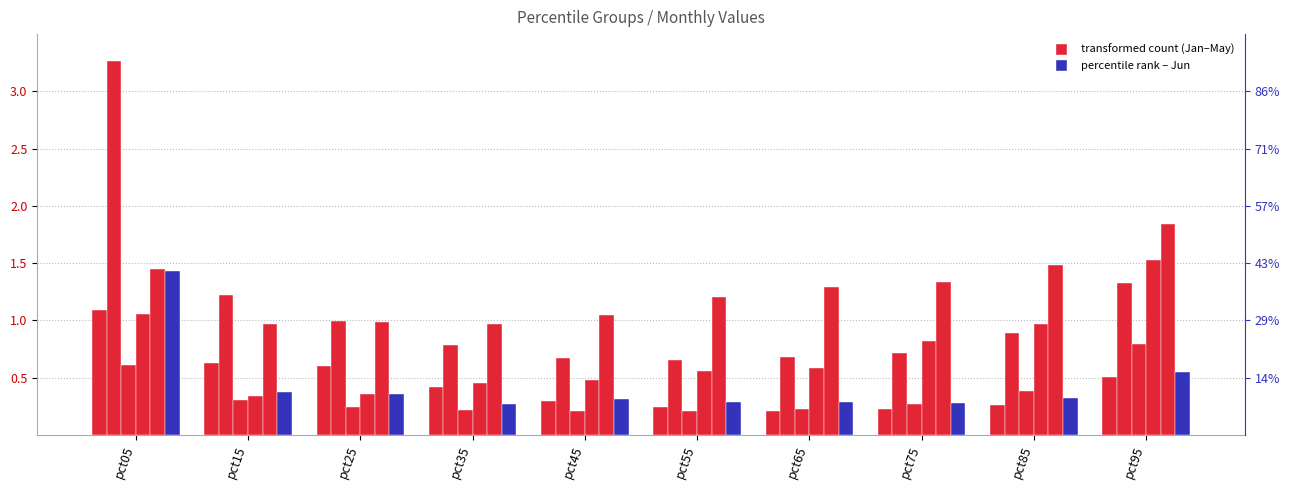

Between pct75 and pct95, which is larger?

pct95